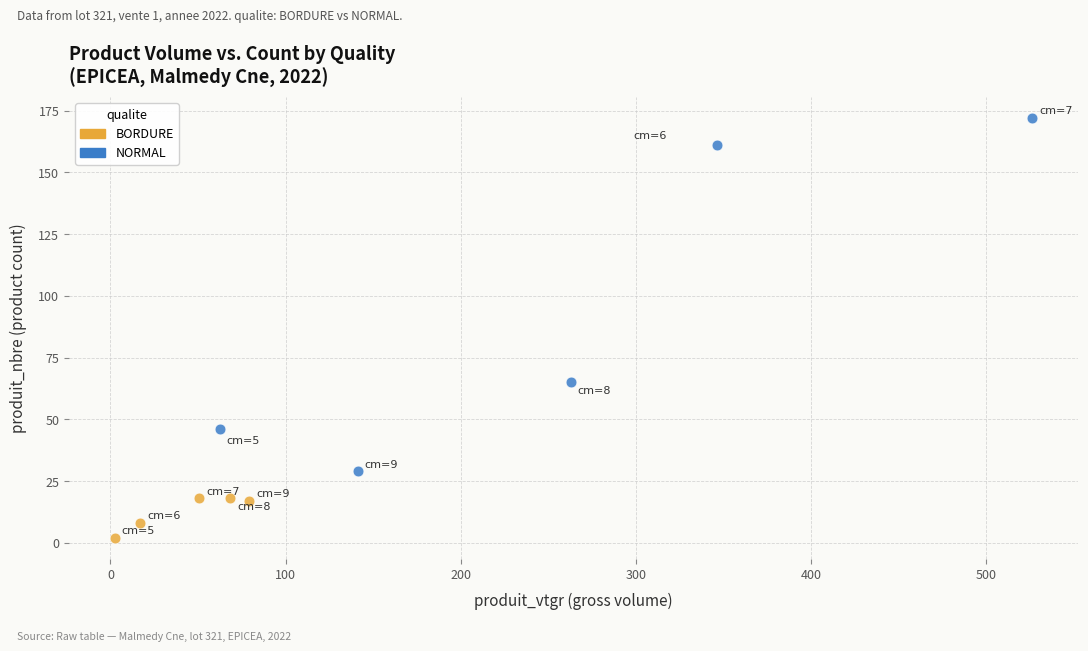

Which series reaches the minimum Y coordinate?

BORDURE